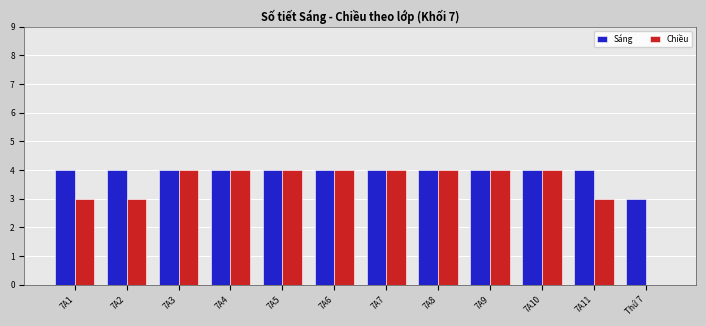

The Chiều series shows 2 at 7A8. True or false?

False